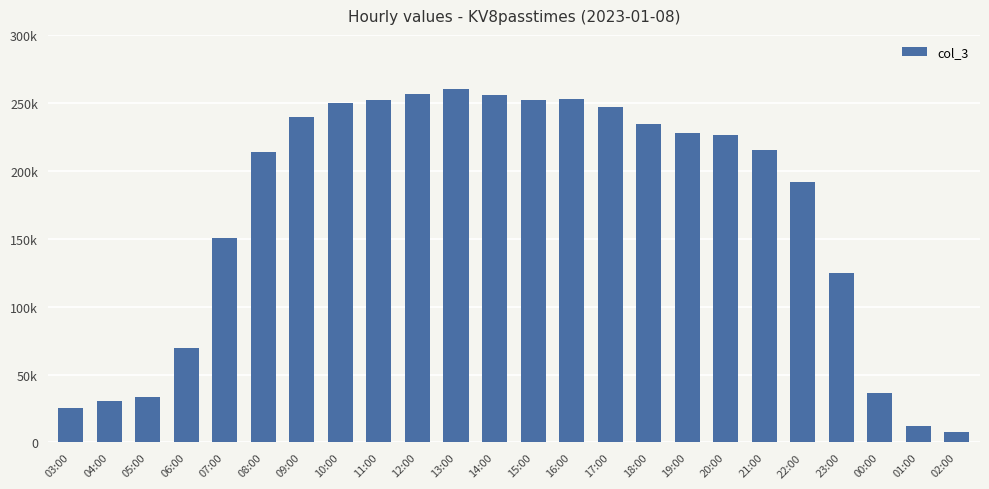

Reading left to right, extract all data points from this chart.

03:00=25677	04:00=30833	05:00=33221	06:00=69449	07:00=150627	08:00=213547	09:00=239323	10:00=249934	11:00=252115	12:00=256425	13:00=260258	14:00=256076	15:00=252219	16:00=252676	17:00=247153	18:00=234486	19:00=227888	20:00=226112	21:00=215165	22:00=191518	23:00=124981	00:00=36219	01:00=11867	02:00=7751